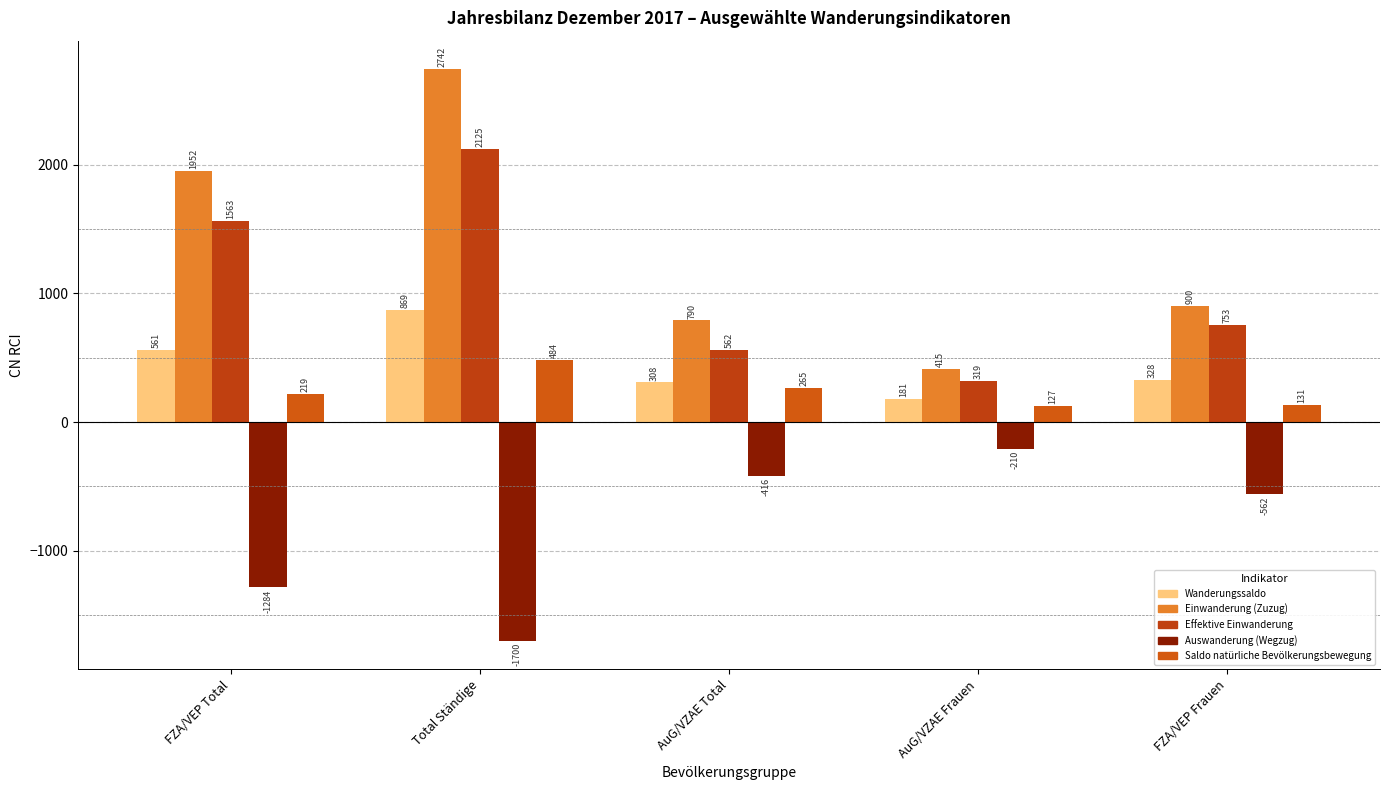

Reading left to right, extract all data points from this chart.

Wanderungssaldo: FZA/VEP Total=561	Total Ständige=869	AuG/VZAE Total=308	AuG/VZAE Frauen=181	FZA/VEP Frauen=328
Einwanderung (Zuzug): FZA/VEP Total=1952	Total Ständige=2742	AuG/VZAE Total=790	AuG/VZAE Frauen=415	FZA/VEP Frauen=900
Effektive Einwanderung: FZA/VEP Total=1563	Total Ständige=2125	AuG/VZAE Total=562	AuG/VZAE Frauen=319	FZA/VEP Frauen=753
Auswanderung (Wegzug): FZA/VEP Total=-1284	Total Ständige=-1700	AuG/VZAE Total=-416	AuG/VZAE Frauen=-210	FZA/VEP Frauen=-562
Saldo natürliche Bevölkerungsbewegung: FZA/VEP Total=219	Total Ständige=484	AuG/VZAE Total=265	AuG/VZAE Frauen=127	FZA/VEP Frauen=131